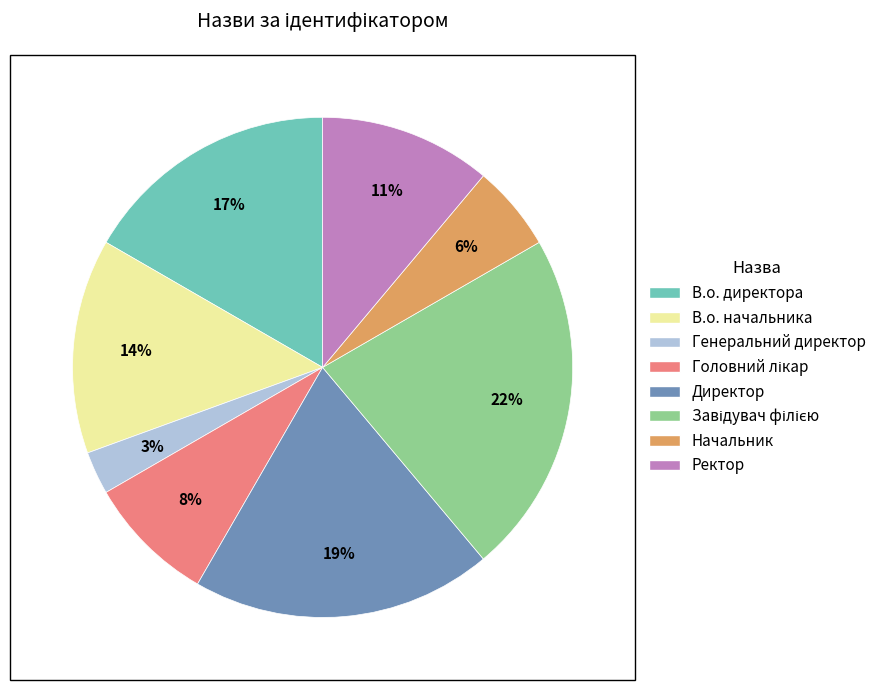

To the nearest percent, what is the average slice percentage?

12%